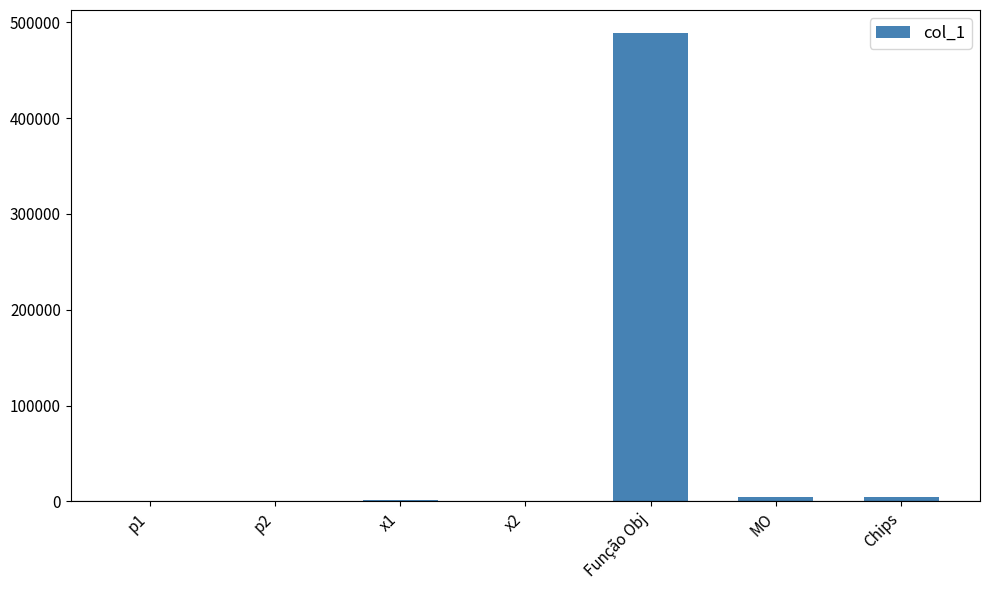

What is the change in value from Função Obj to Chips?

-483858.4